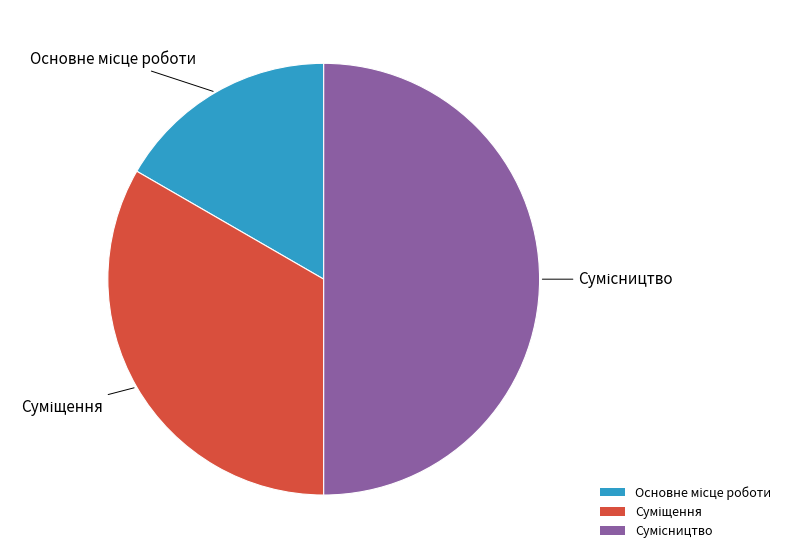

How many segments does this pie chart have?

3